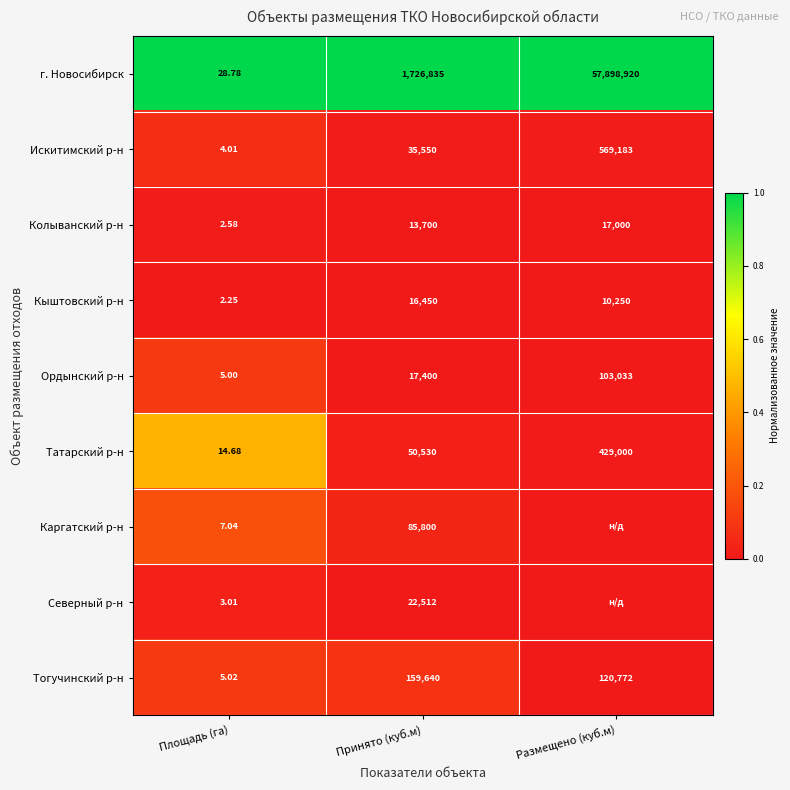

Which category has the highest value in the Татарский р-н series?

Размещено (куб.м)